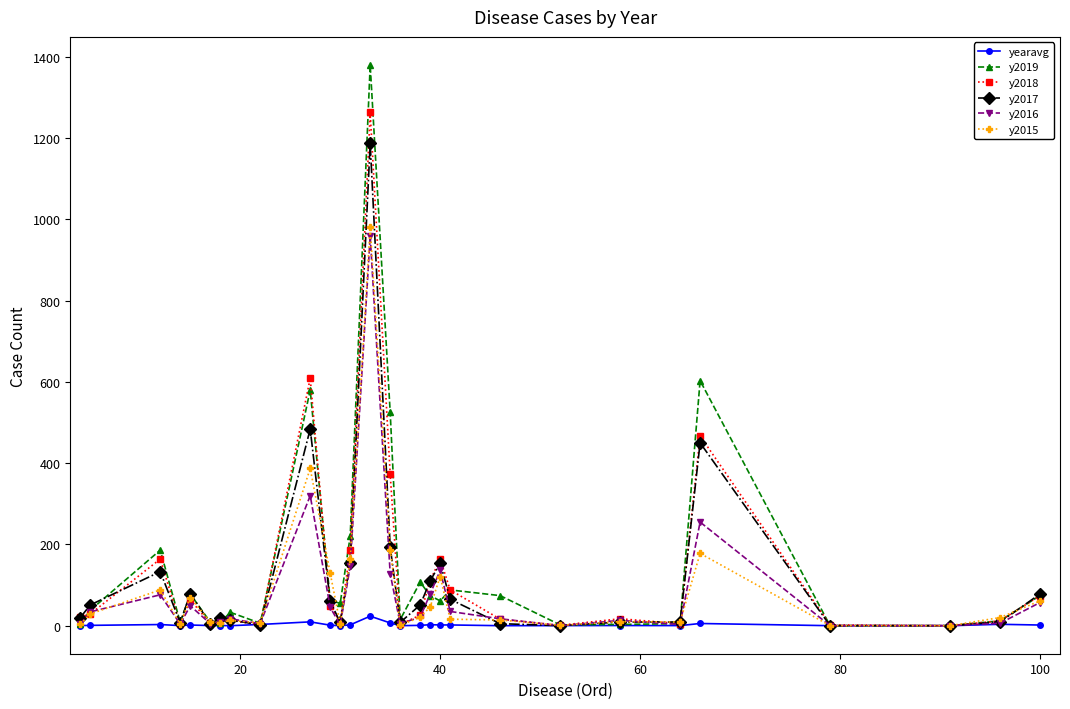

Which series has the largest range (max minus min)?

y2019